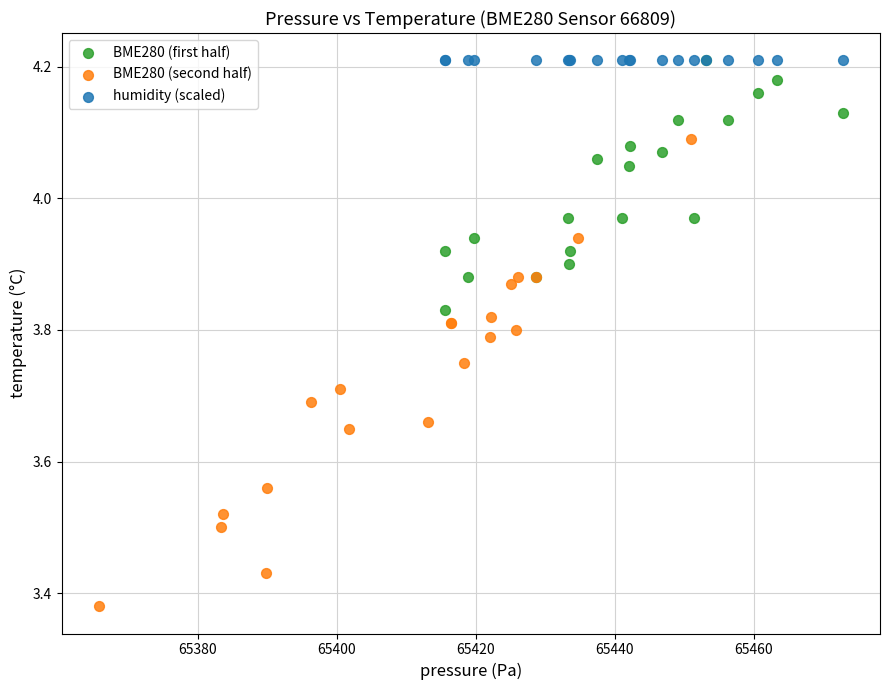

What are all the series names shown in the legend?

BME280 (first half), BME280 (second half), humidity (scaled)